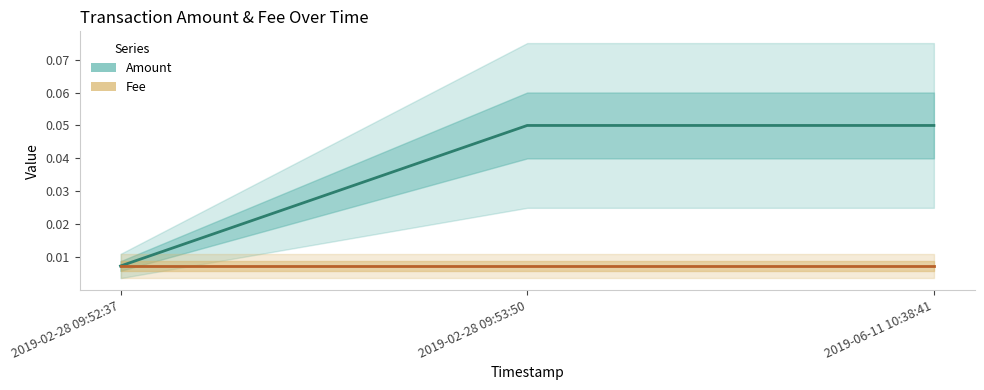

Where is Amount nearest to the value 0?

2019-02-28 09:52:37